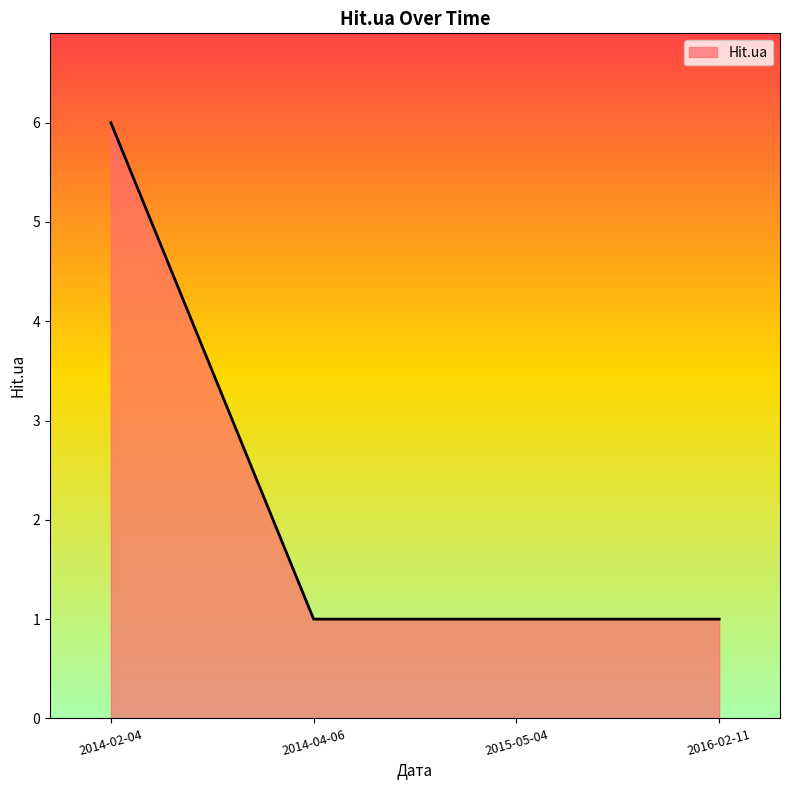

What position from the right is 2015-05-04?

2